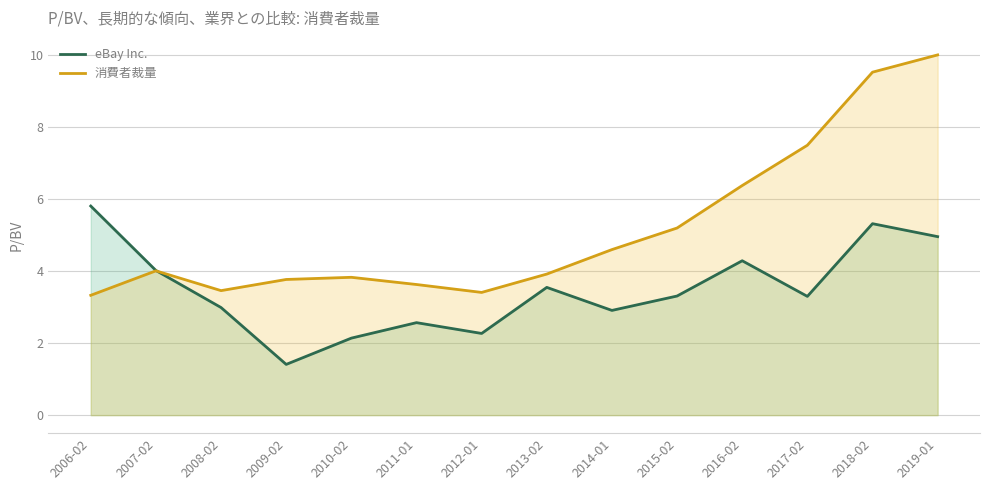

What is the greatest value displayed?

10.0